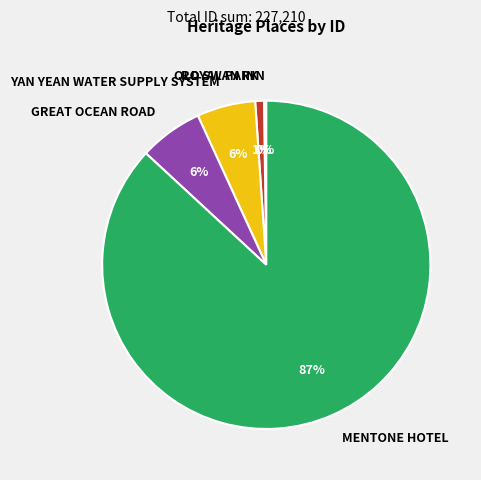

Is MENTONE HOTEL the majority of the pie?

Yes